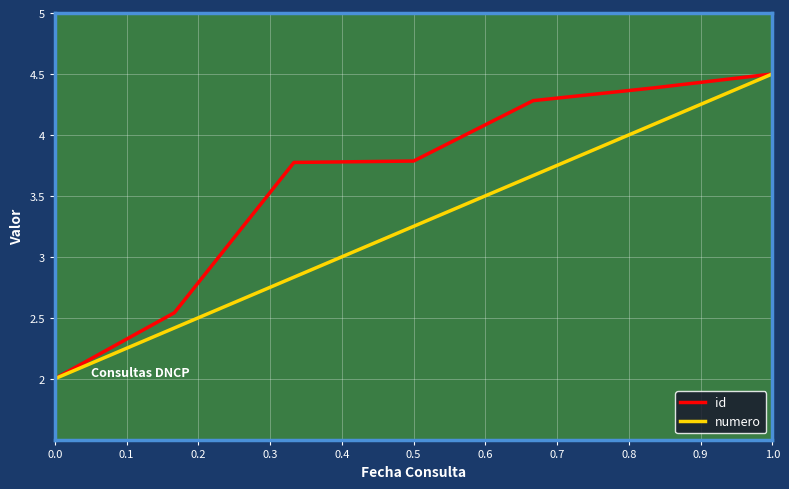

List the series in order of their overall mean, lowest first.

numero, id